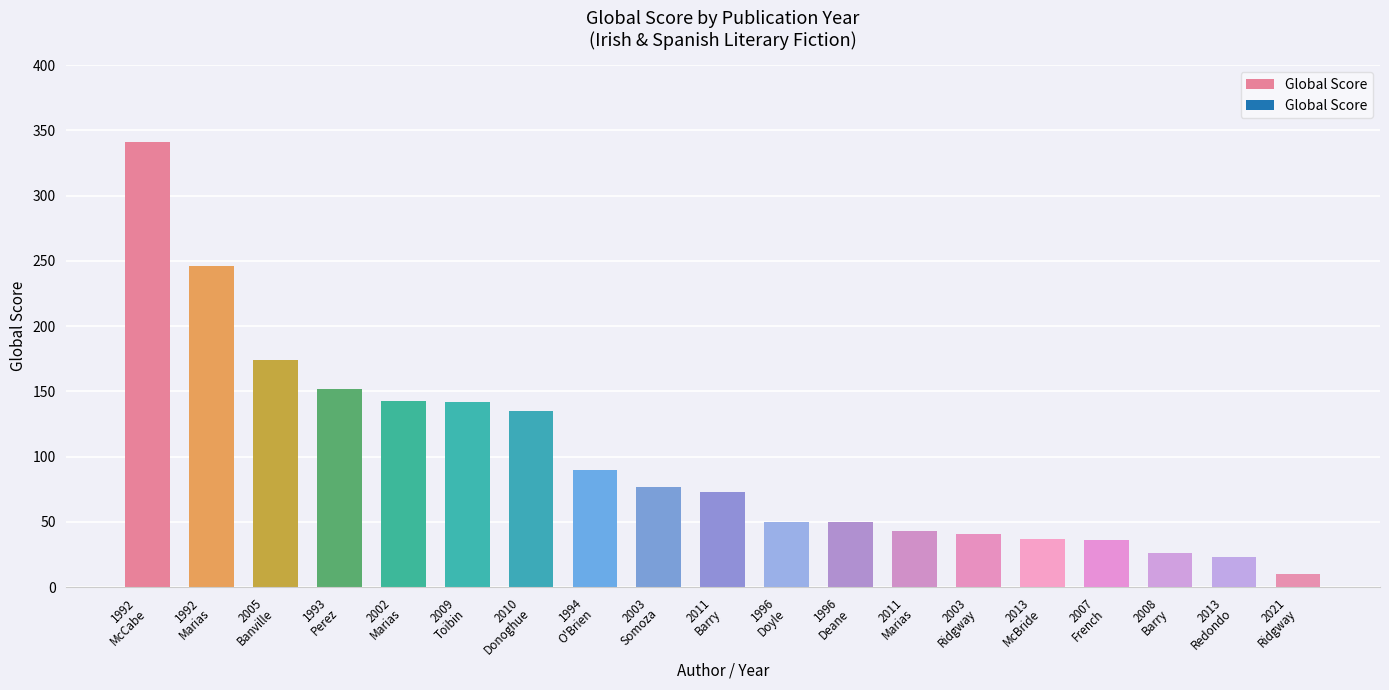

What position from the left is 2013
McBride?

15